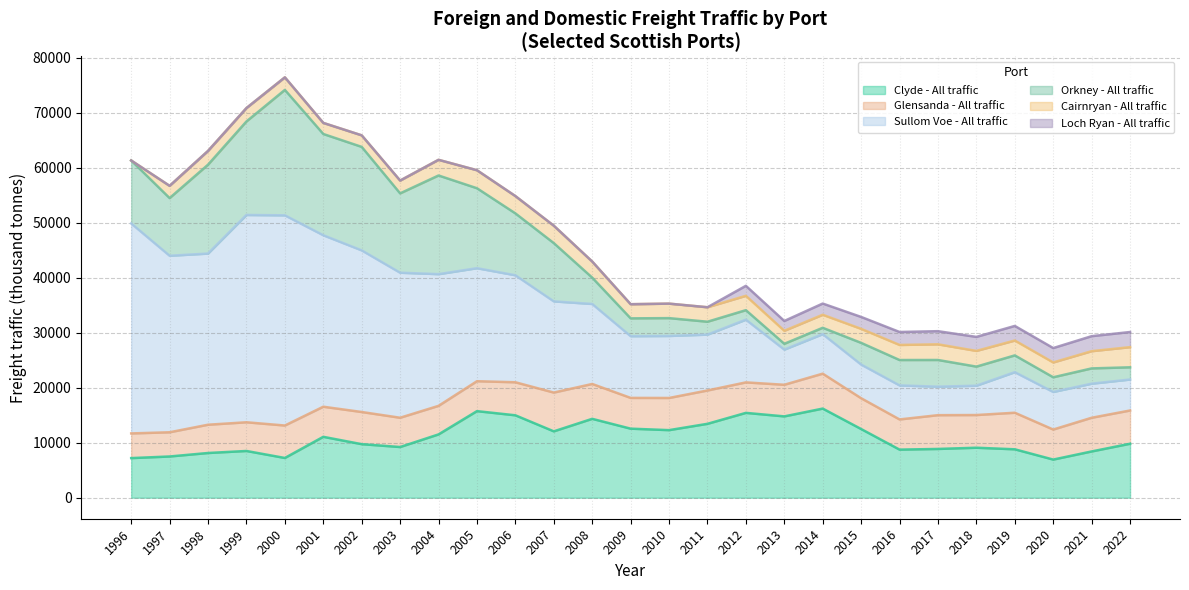

At how many categories does at least one series exceed 2225?

27